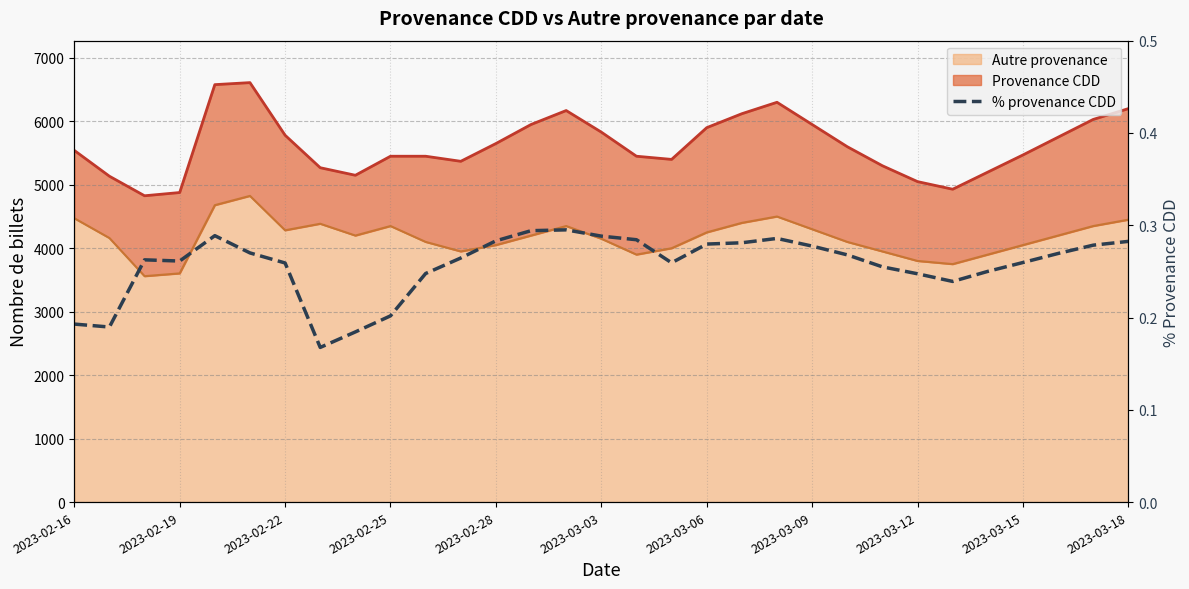

Where is the first local minimum?

2023-02-19